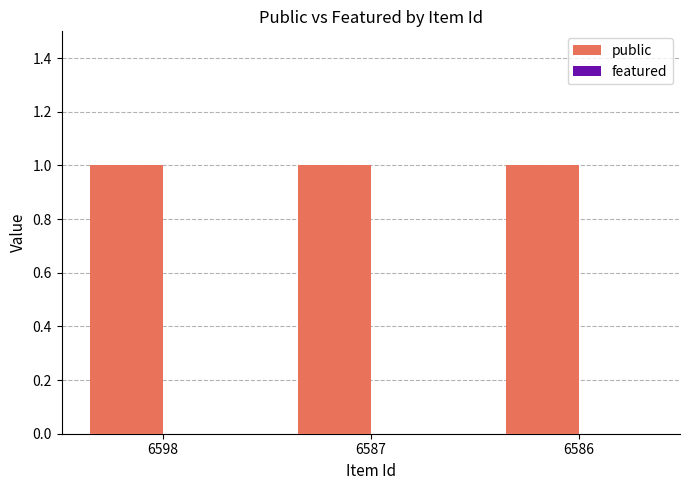

The value of featured at 6586 is 0. True or false?

True